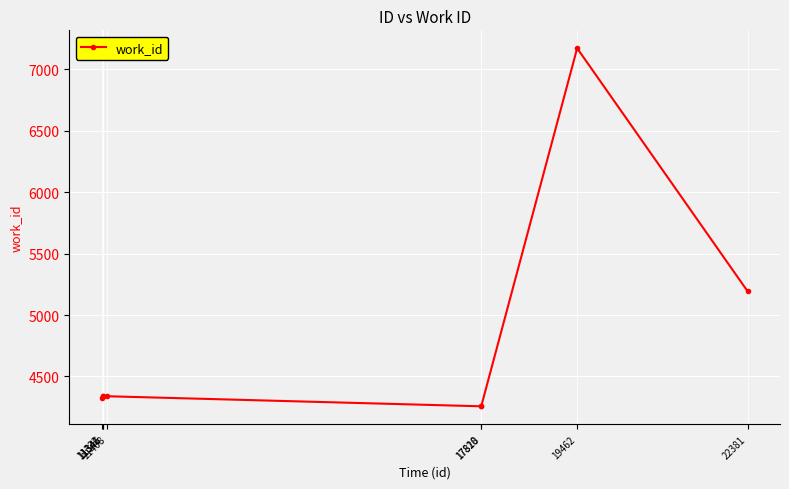

The value at 11408 is 6369. True or false?

False